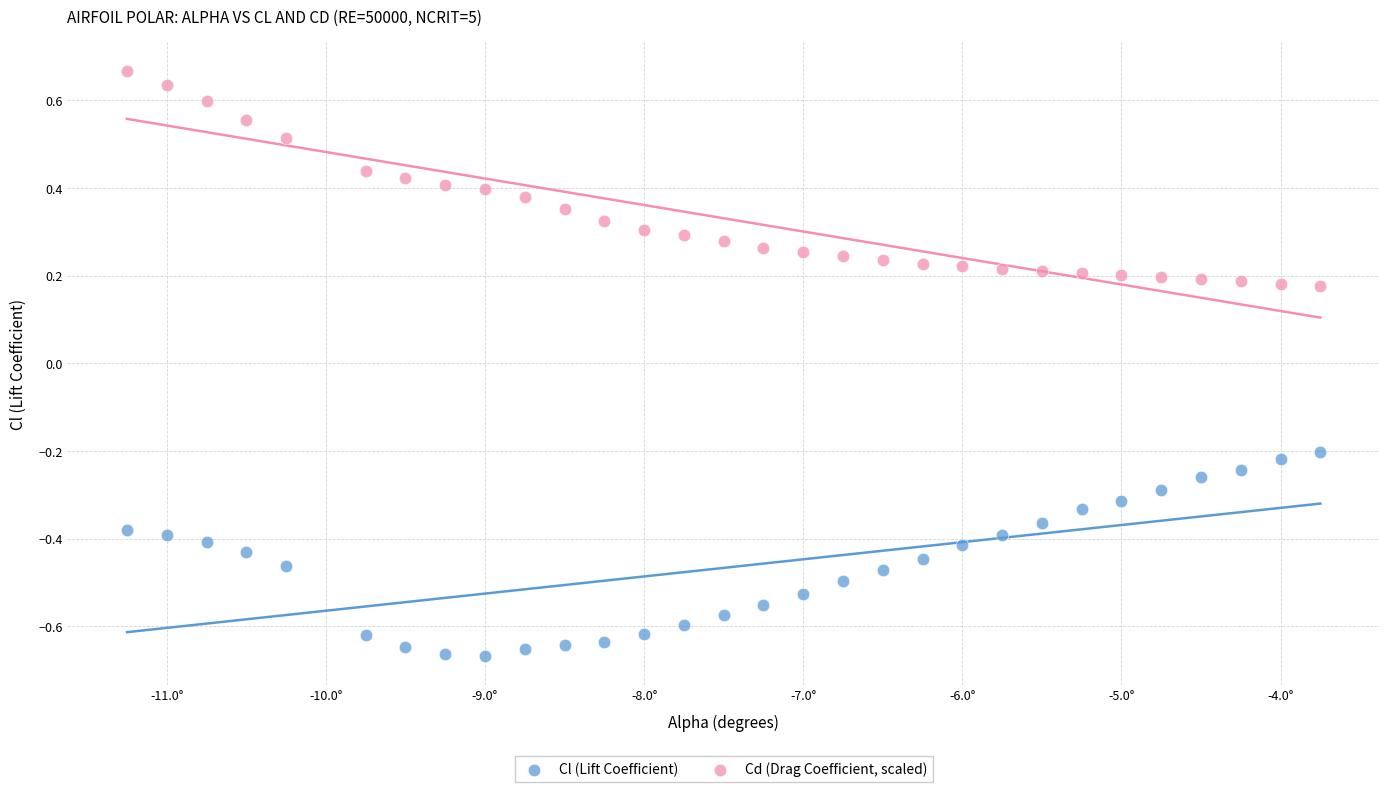

Which series contains the highest Y value?

Cd (Drag Coefficient, scaled)